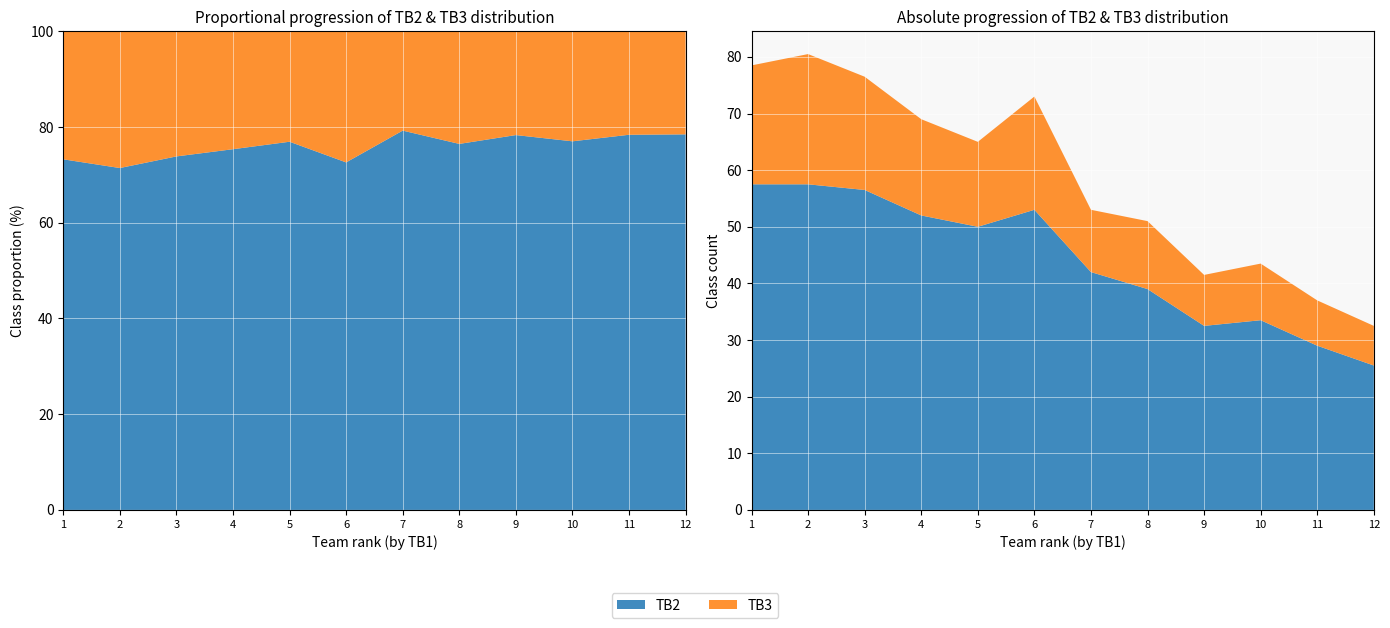

Reading left to right, what are all the values shown in this chart?

TB2: 57.5	57.5	56.5	52.0	50.0	53.0	42.0	39.0	32.5	33.5	29.0	25.5
TB3: 21.0	23.0	20.0	17.0	15.0	20.0	11.0	12.0	9.0	10.0	8.0	7.0